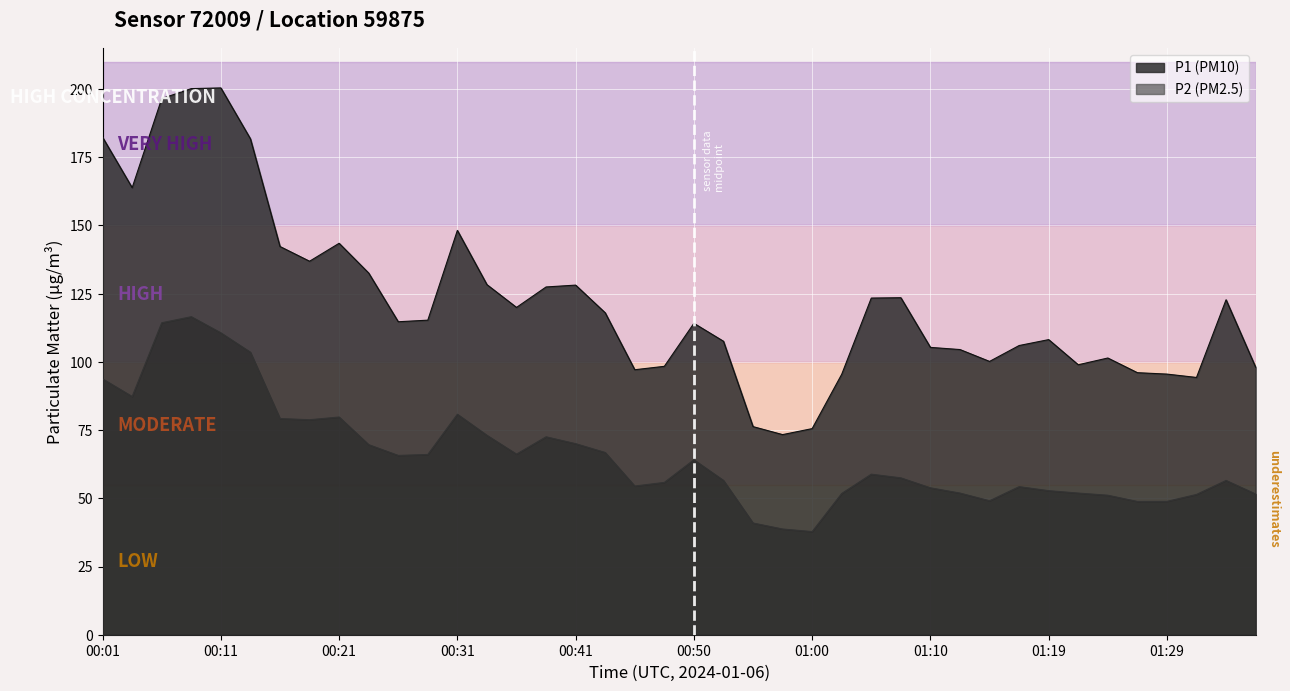

Which category has the lowest value in the P2 series?

01:00